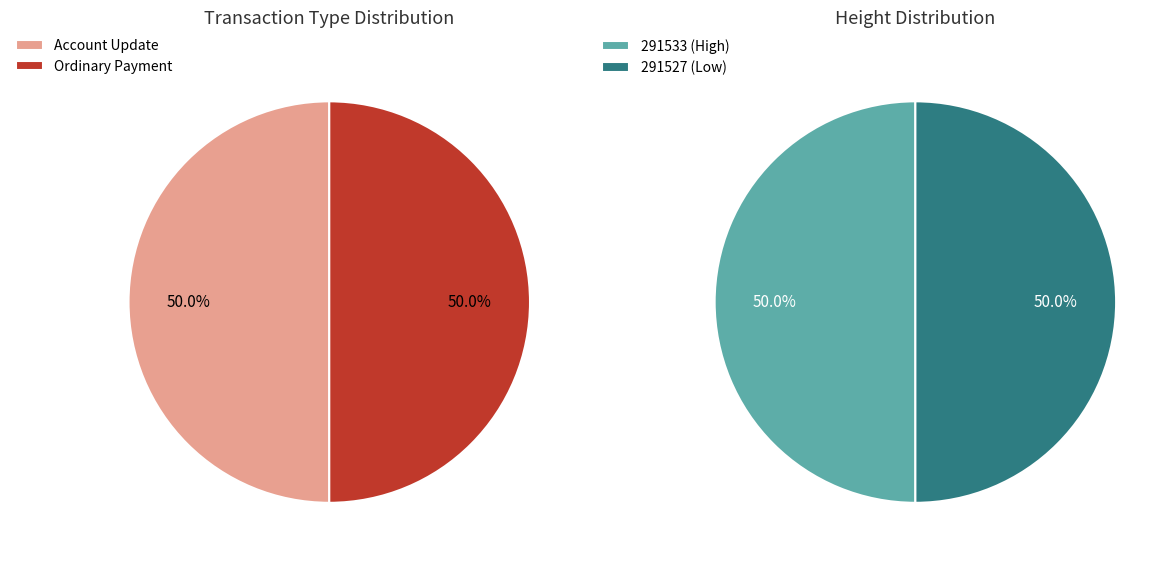

Which category has the biggest portion of the pie?

291533